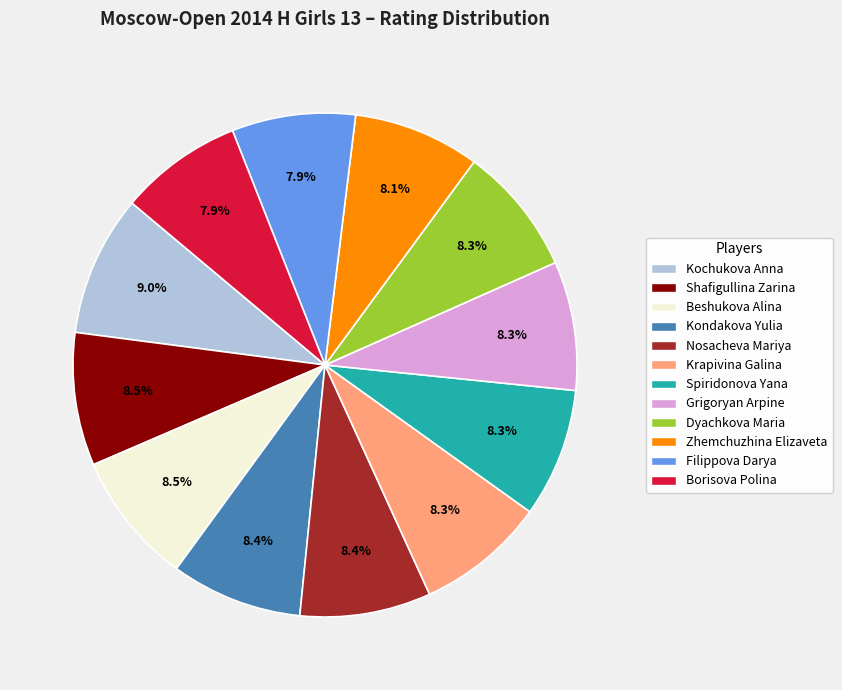

Approximately how many times larger is the value at Kondakova Yulia compared to Beshukova Alina?

1.0